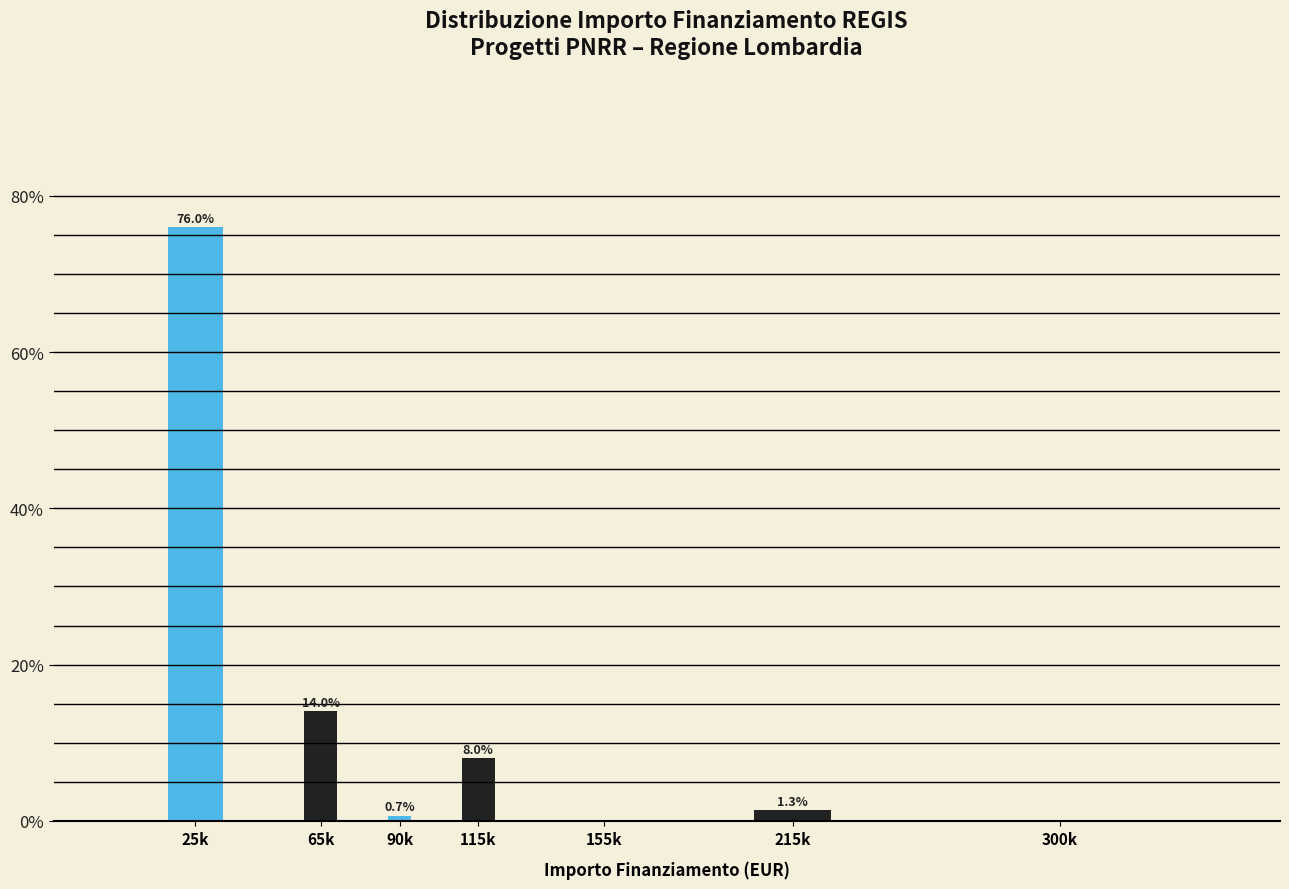

Reading right to left, list all the values displayed in this chart.

300k=0.0	215k=1.3	155k=0.0	115k=8.0	90k=0.7	65k=14.0	25k=76.0